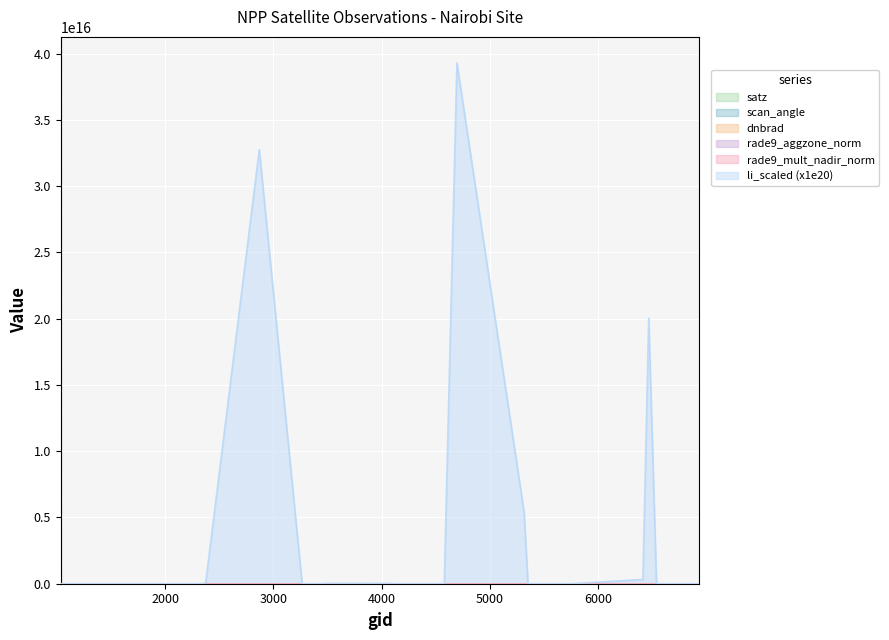

What is the sum of the satz values at 4580 and 6776?

78.2